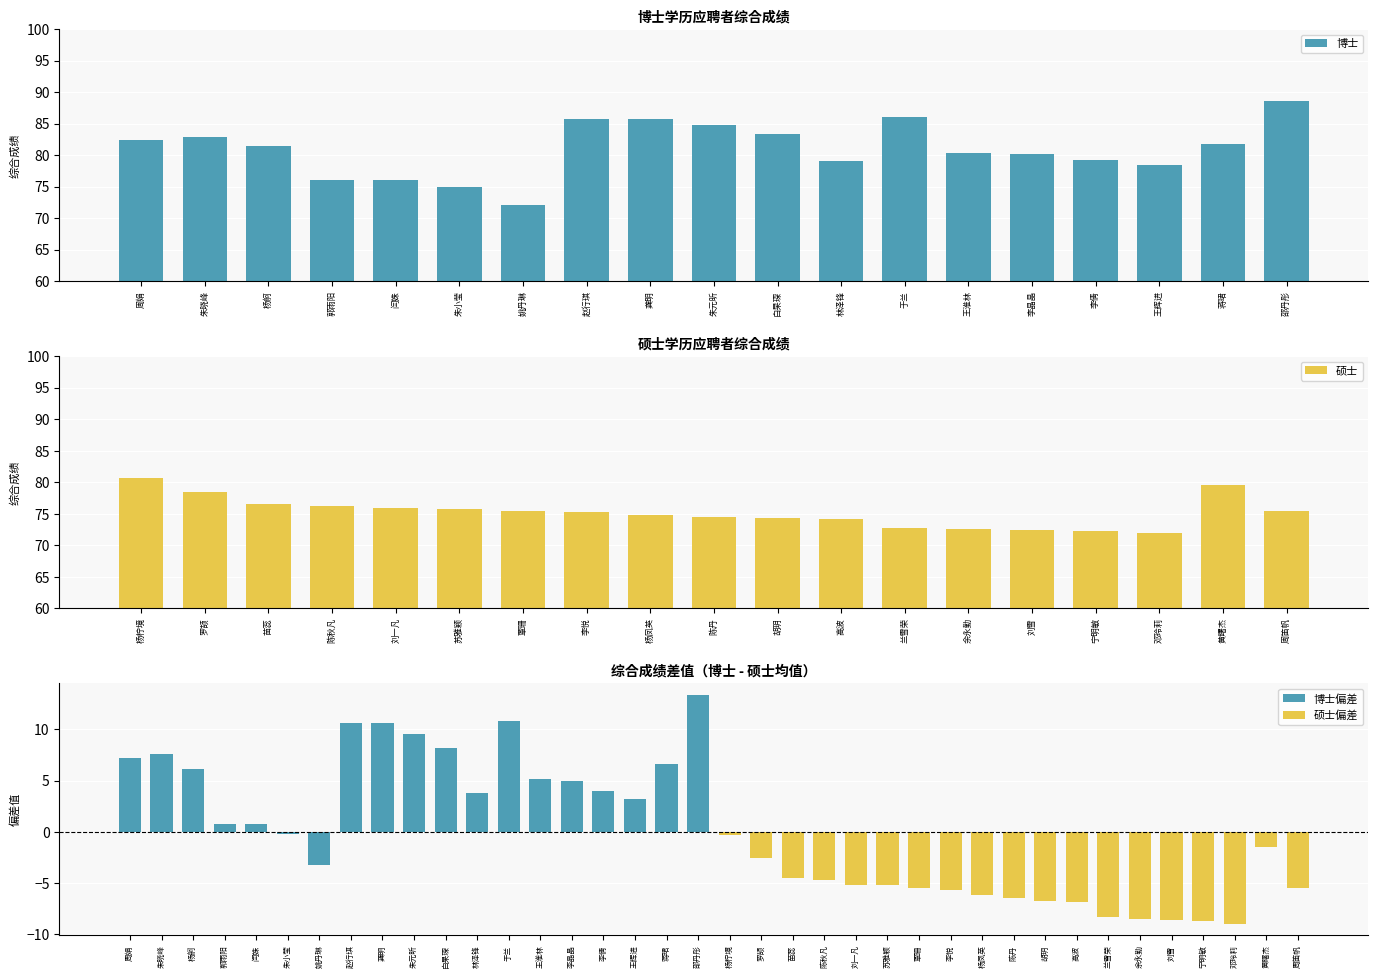

Which category has the highest value in the 博士 series?

邵丹彤